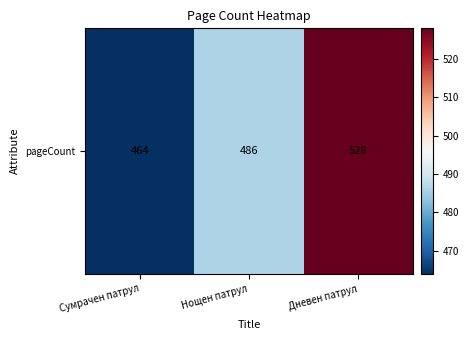

Which category has the lowest value across all series?

Сумрачен патрул